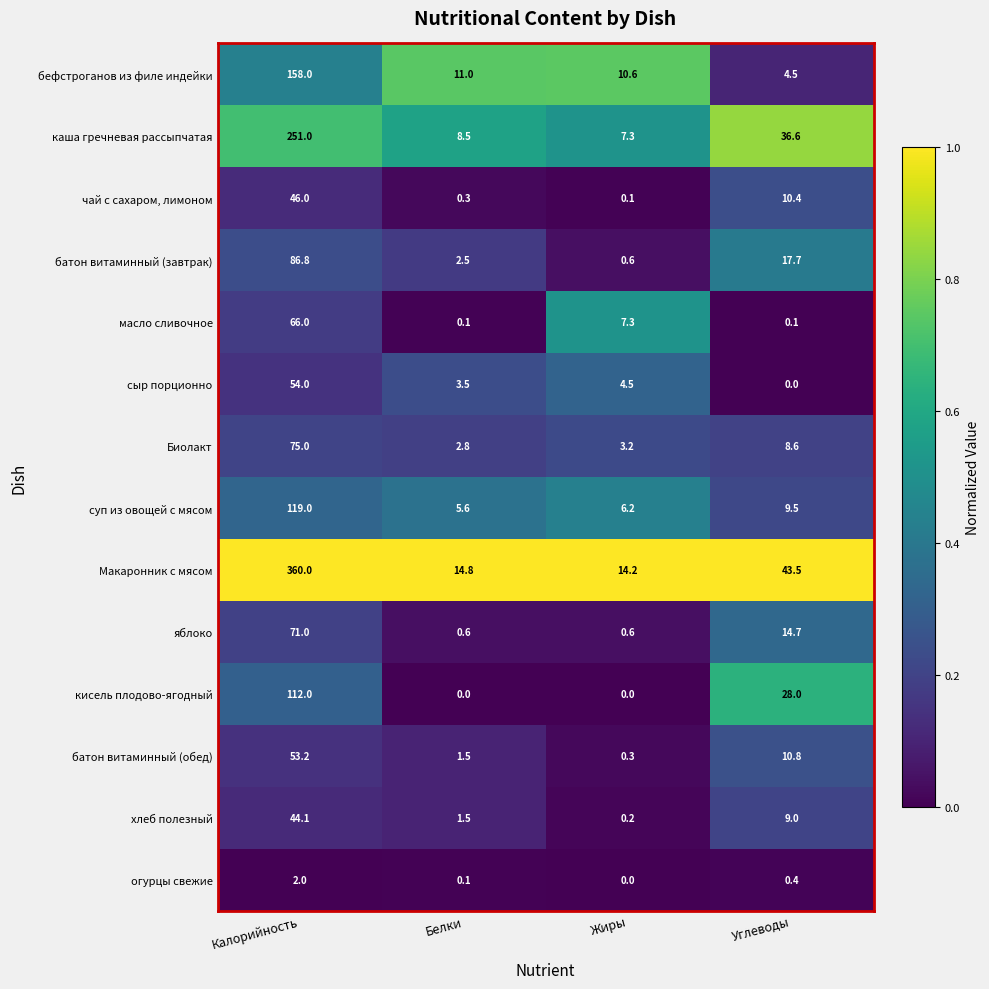

Between Белки and Жиры, which series saw the biggest shift?

масло сливочное